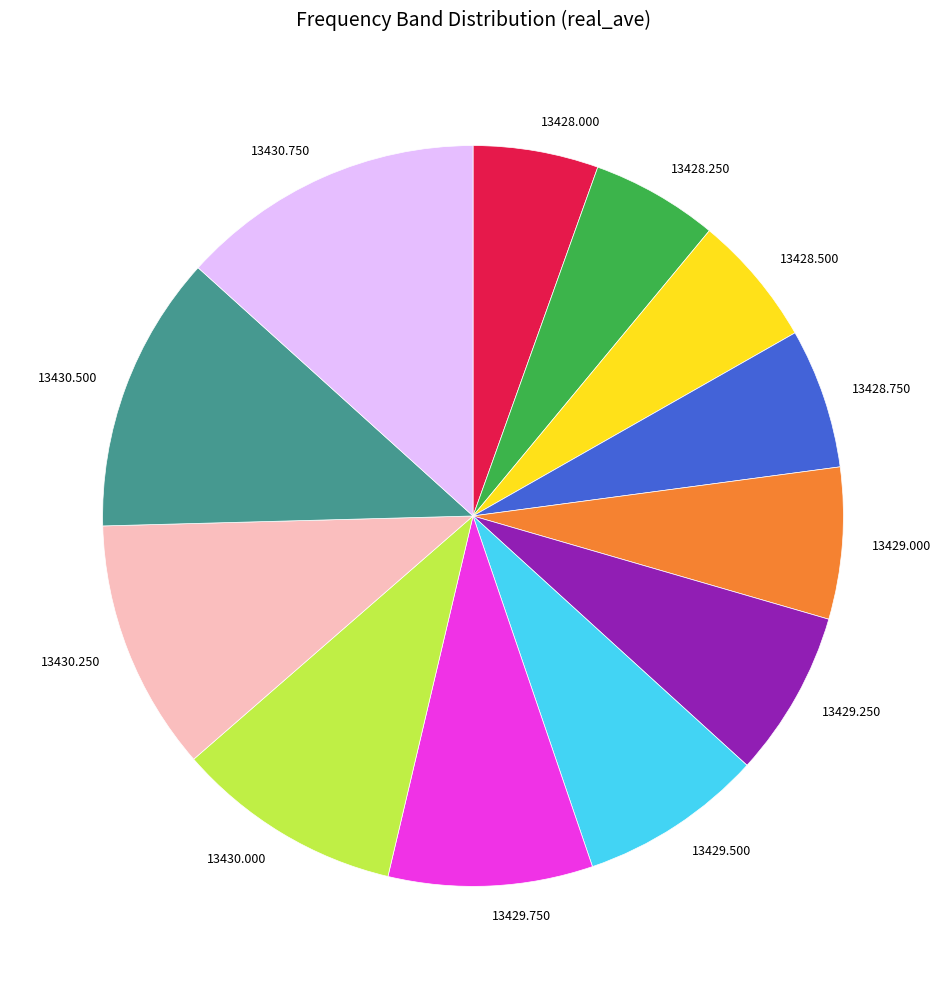

Do 13428.250 and 13429.000 together represent more than half of the pie?

No